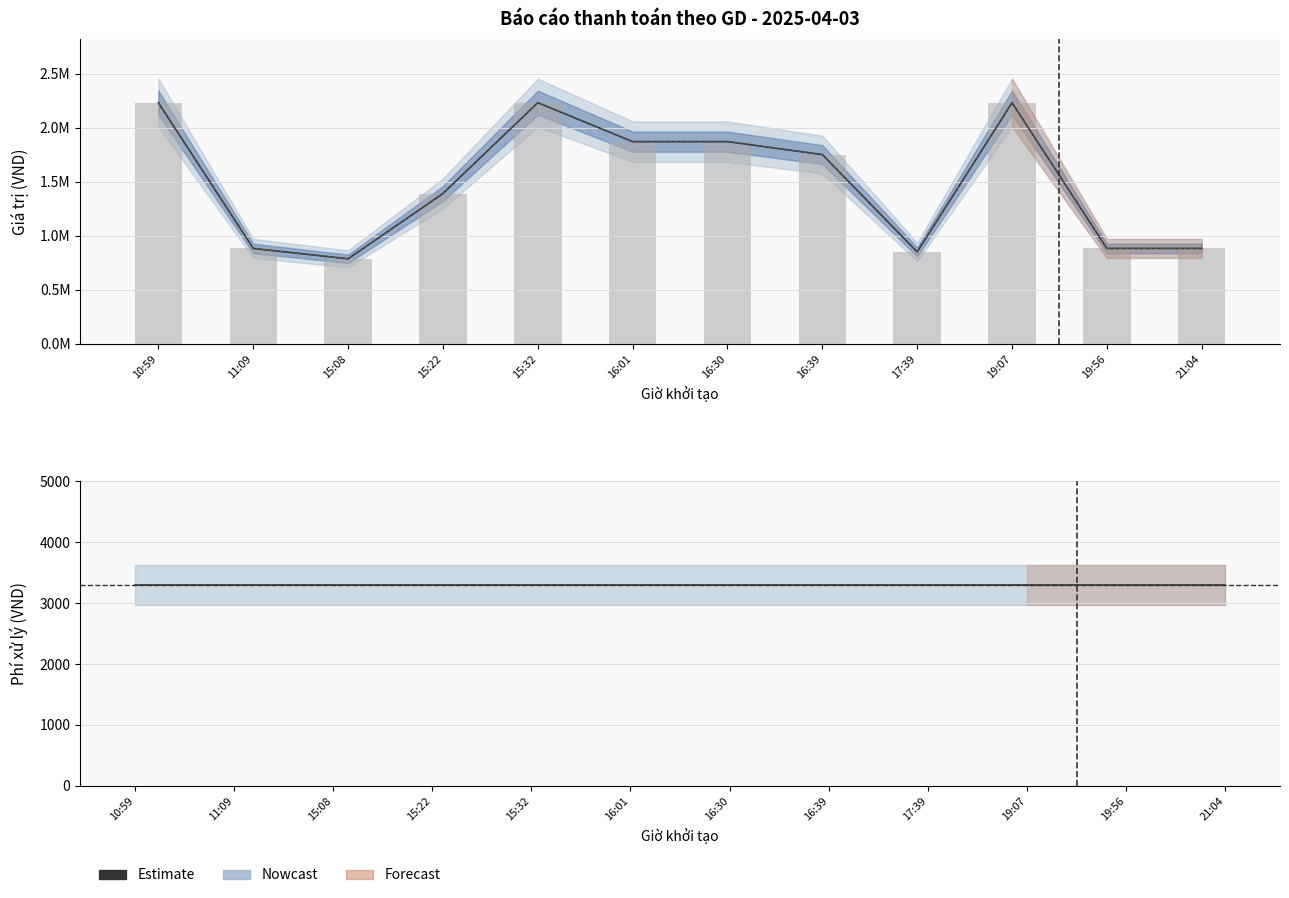

What is the label of the 6th bar from the right?

16:30